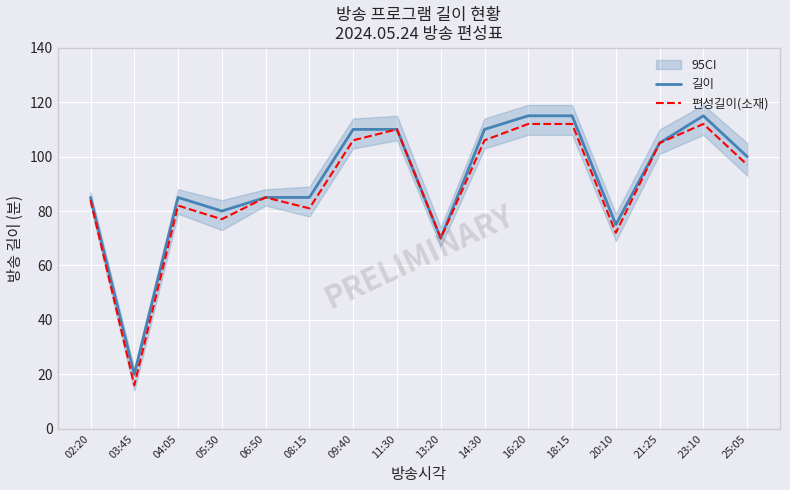

Rank the series at 25:05 from lowest to highest value.

편성길이(소재), 길이